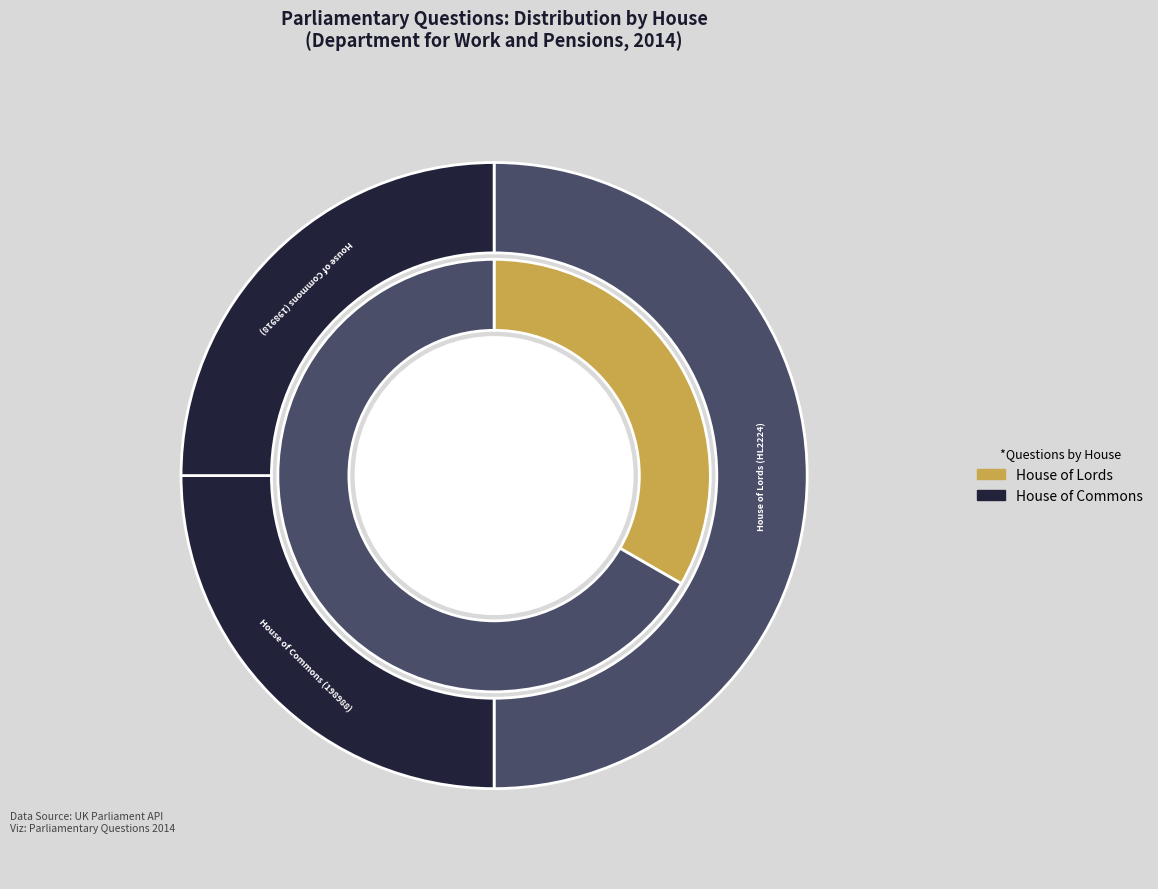

What percentage do House of Commons (198918) and House of Lords (HL2224) together represent?

75.0%